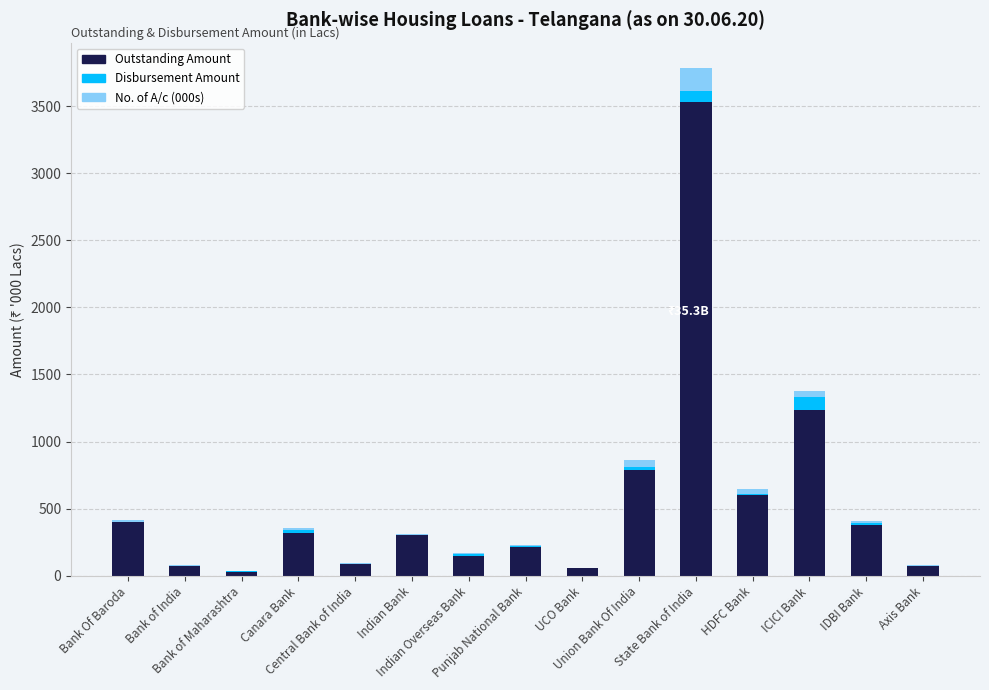

Count the number of categories in the chart.

15